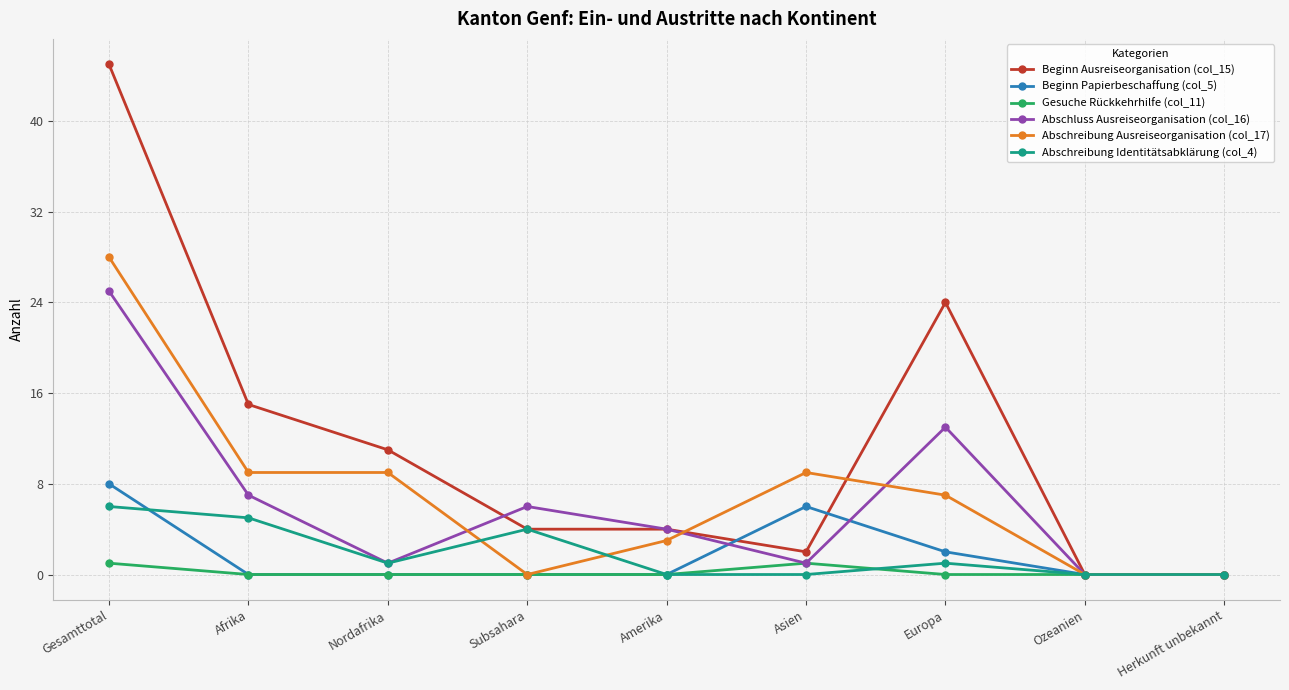

What is the label of the 4th point from the left?

Subsahara